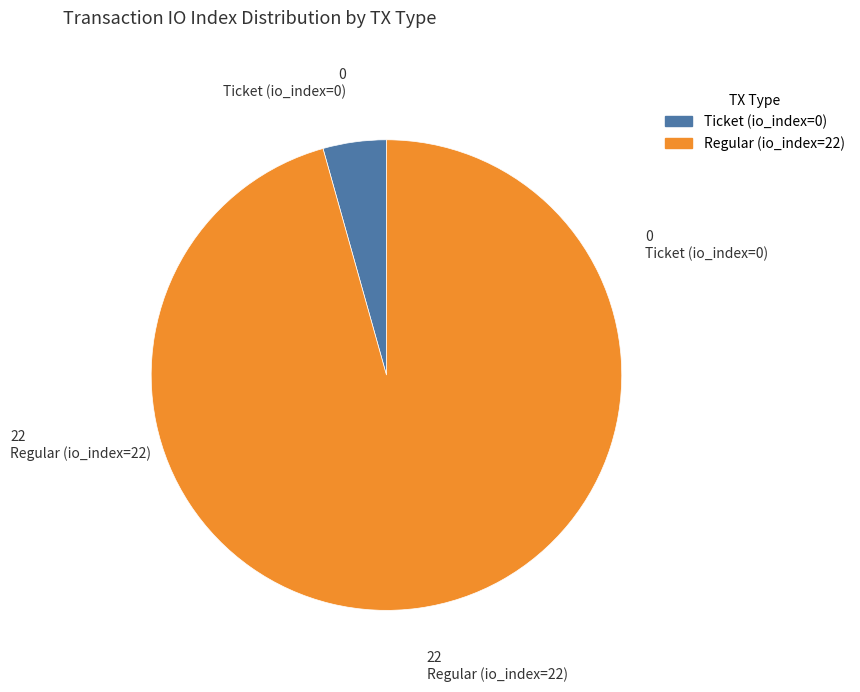

Rank the categories by value from lowest to highest.

Ticket (io_index=0), Regular (io_index=22)